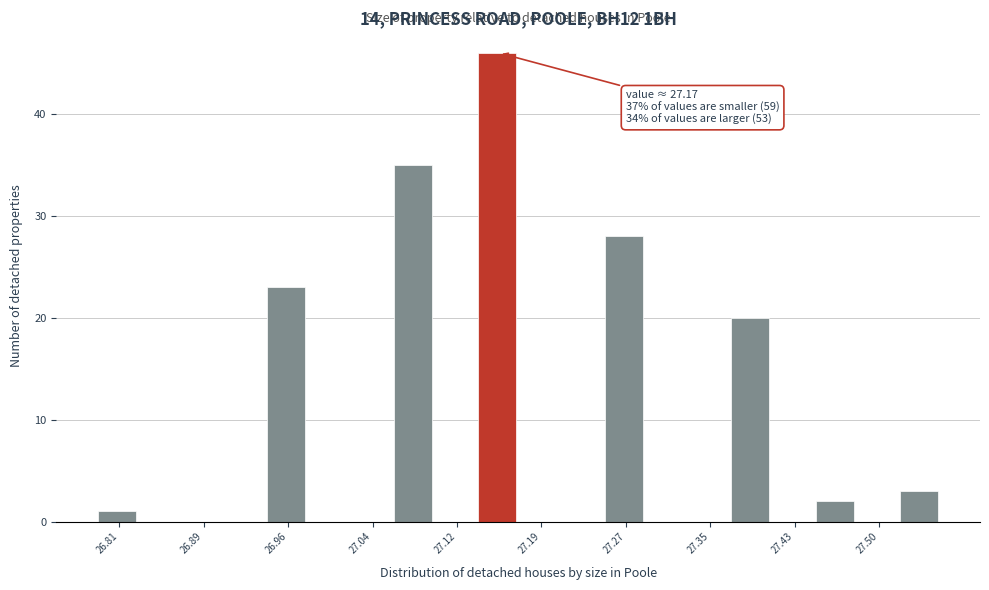

Around what value on the x-axis is the tallest bar? Give the approximate position of its centre, as read against the axis.

27.15